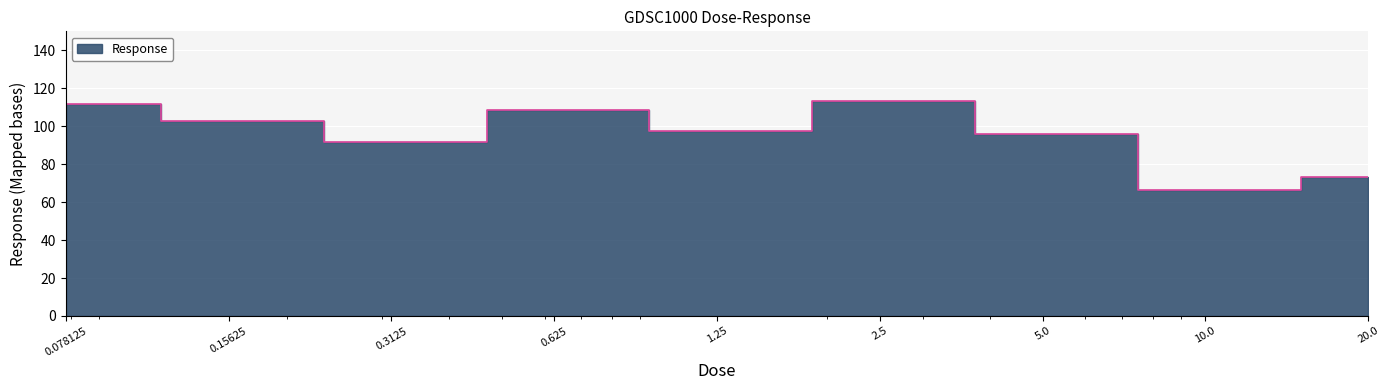

List the labels in order of value, smallest first.

10.0, 20.0, 0.3125, 5.0, 1.25, 0.15625, 0.625, 0.078125, 2.5